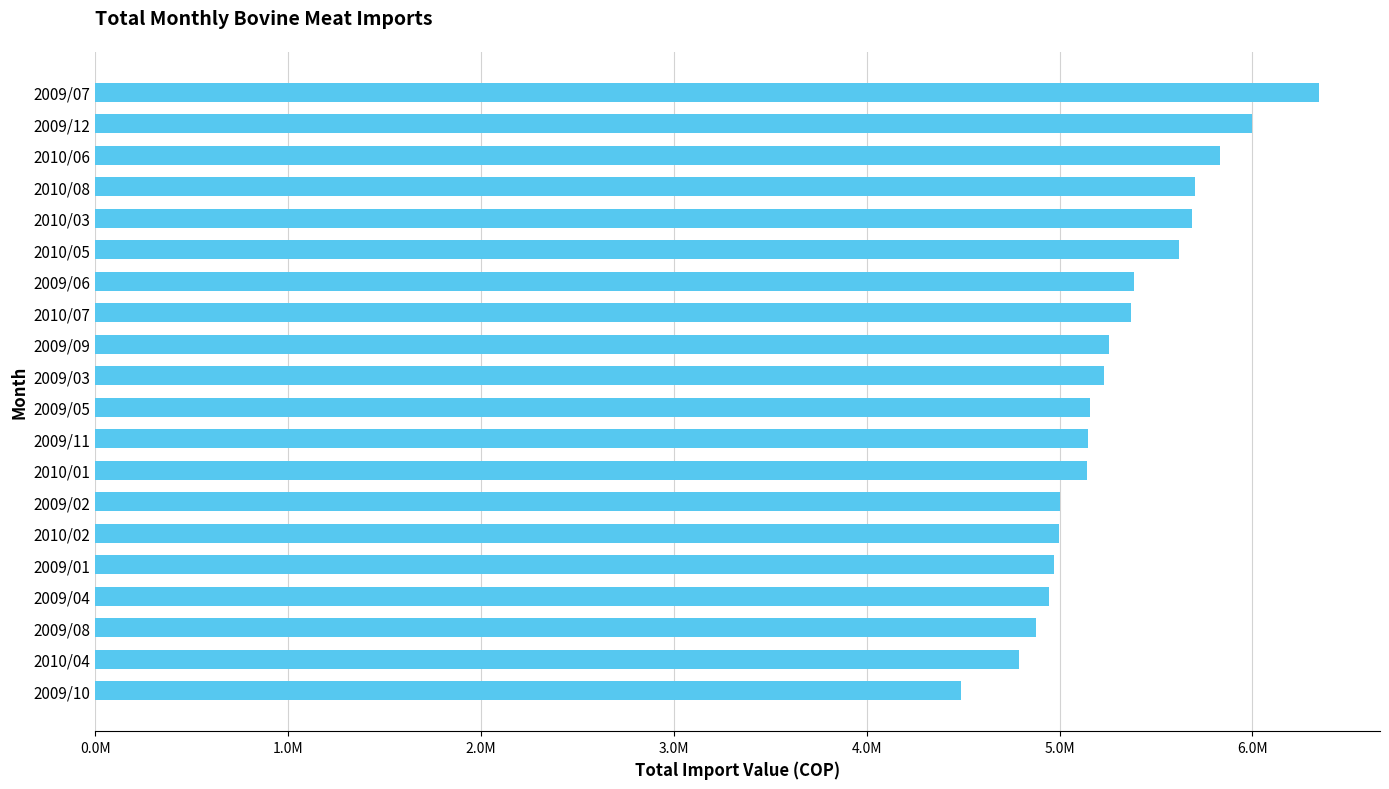

Does the chart contain any negative values?

No